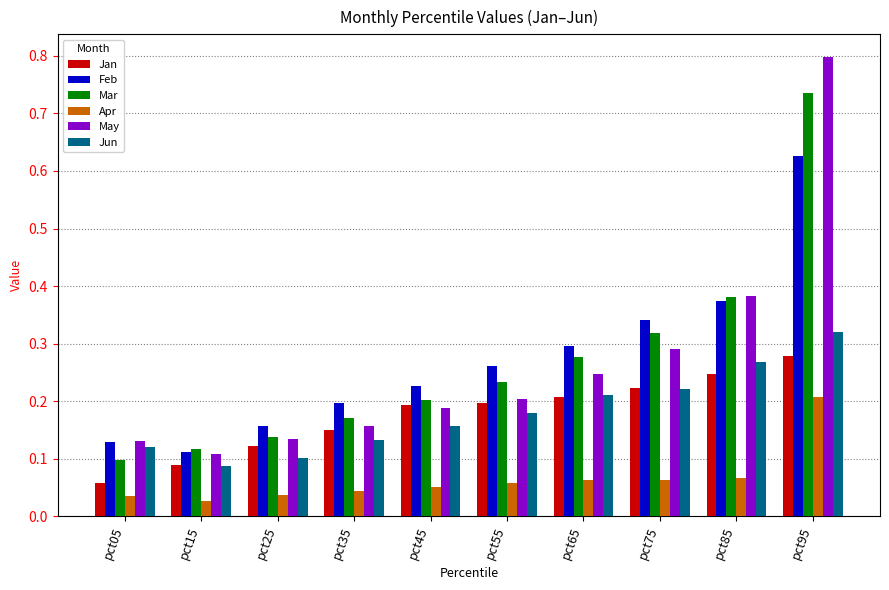

At which category is the sum across all series the highest?

pct95